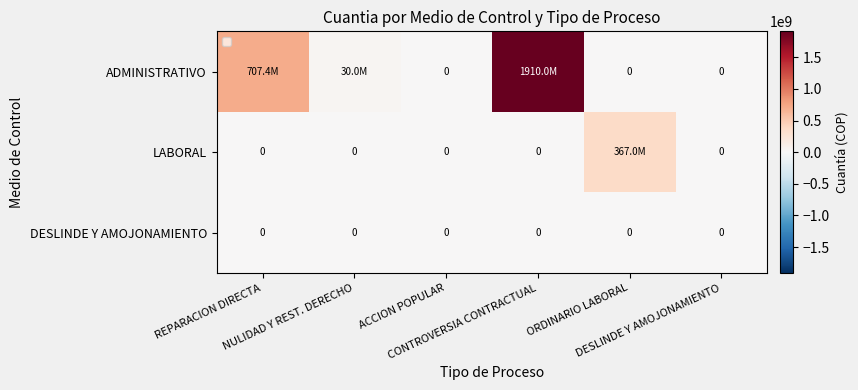

Rank the categories by LABORAL value from highest to lowest.

ORDINARIO LABORAL, REPARACION DIRECTA, NULIDAD Y REST. DERECHO, ACCION POPULAR, CONTROVERSIA CONTRACTUAL, DESLINDE Y AMOJONAMIENTO